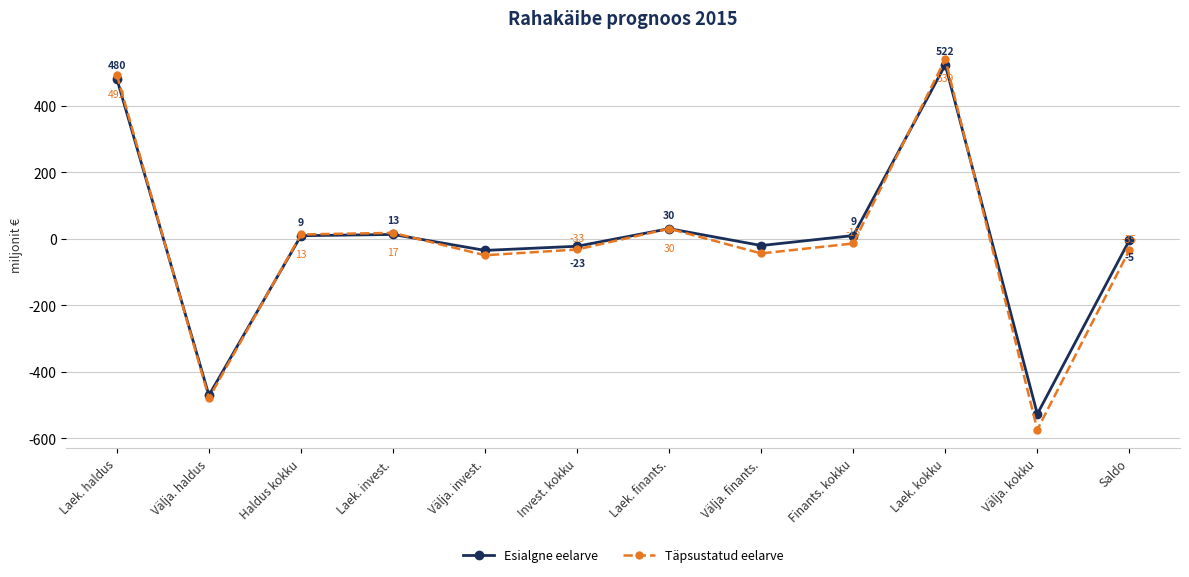

What is the maximum value shown in the chart?

539.5